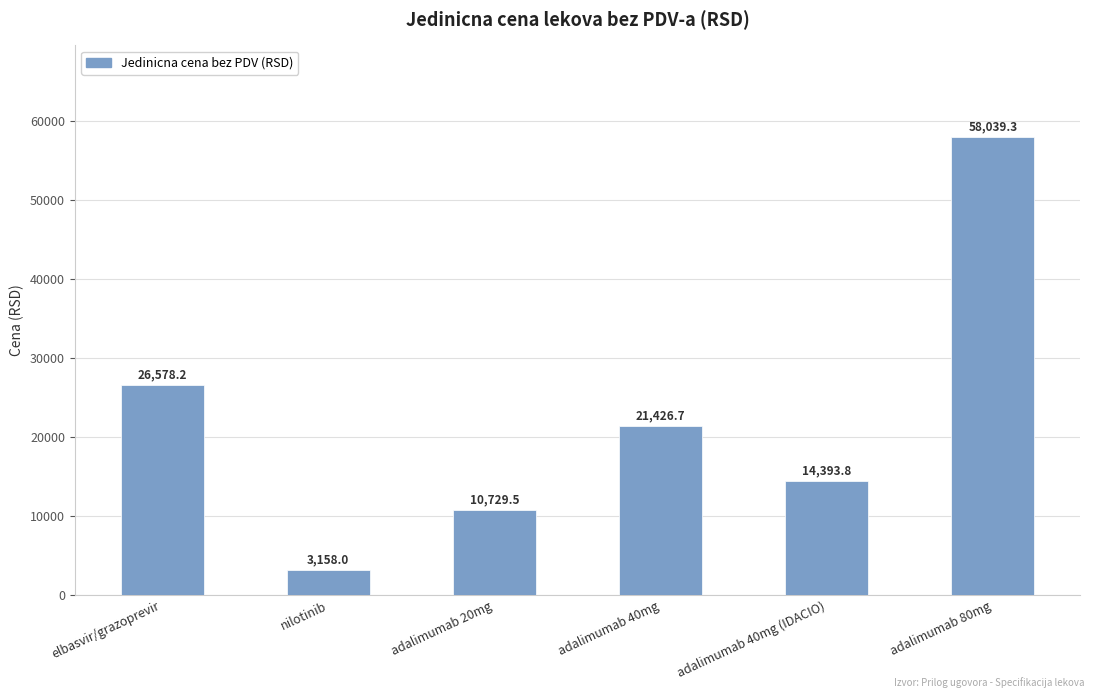

How many data points are less than 21426?

3